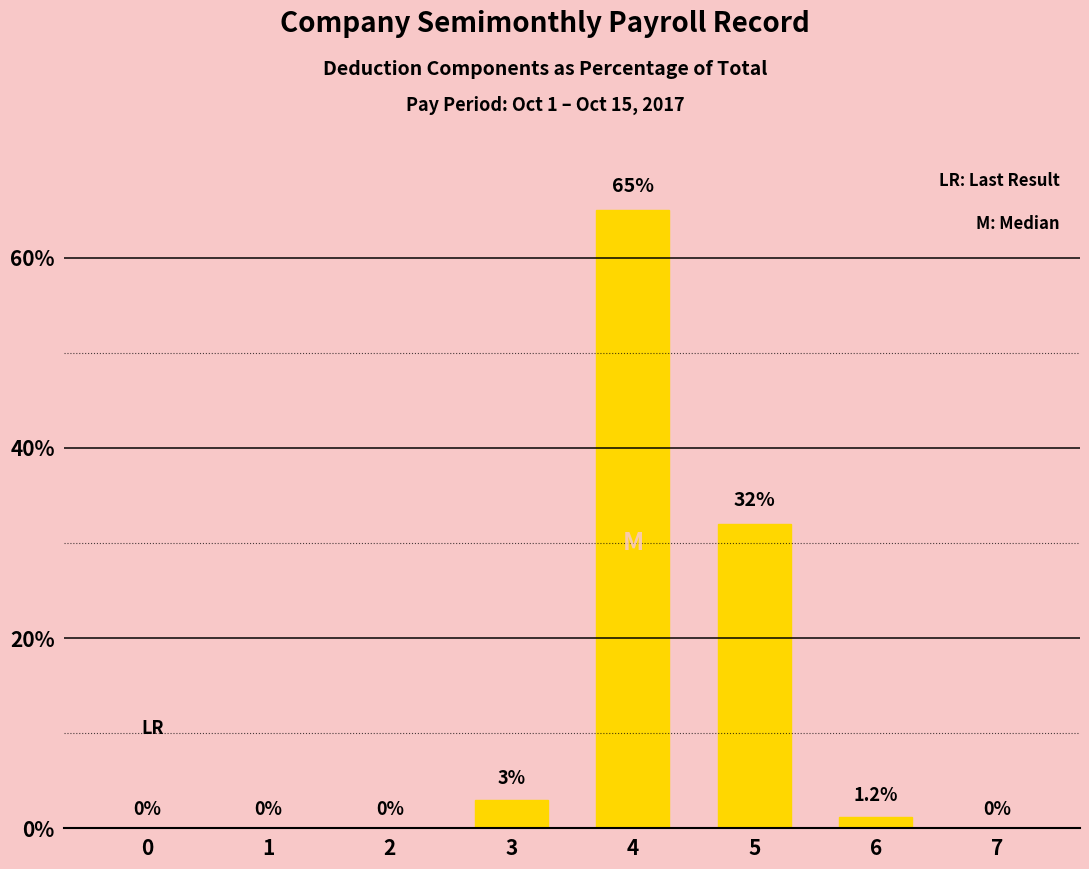

What is the sum of the values at 3 and 4?

68.0